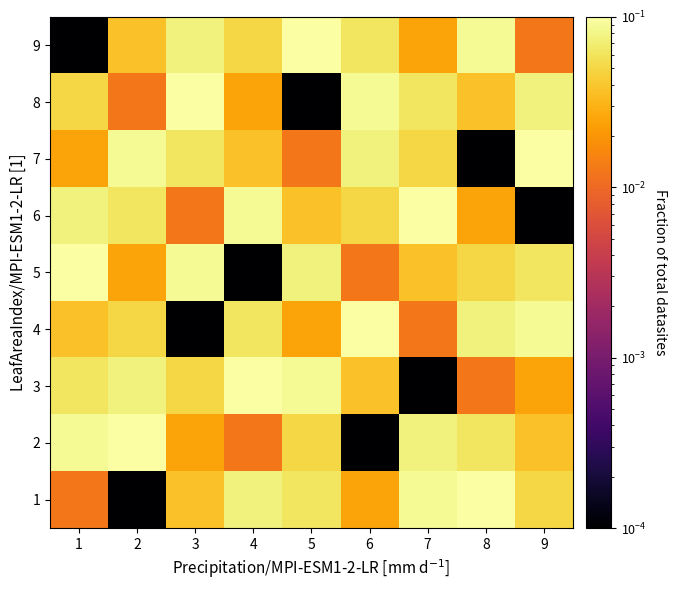

How many distinct data groups are displayed?

9